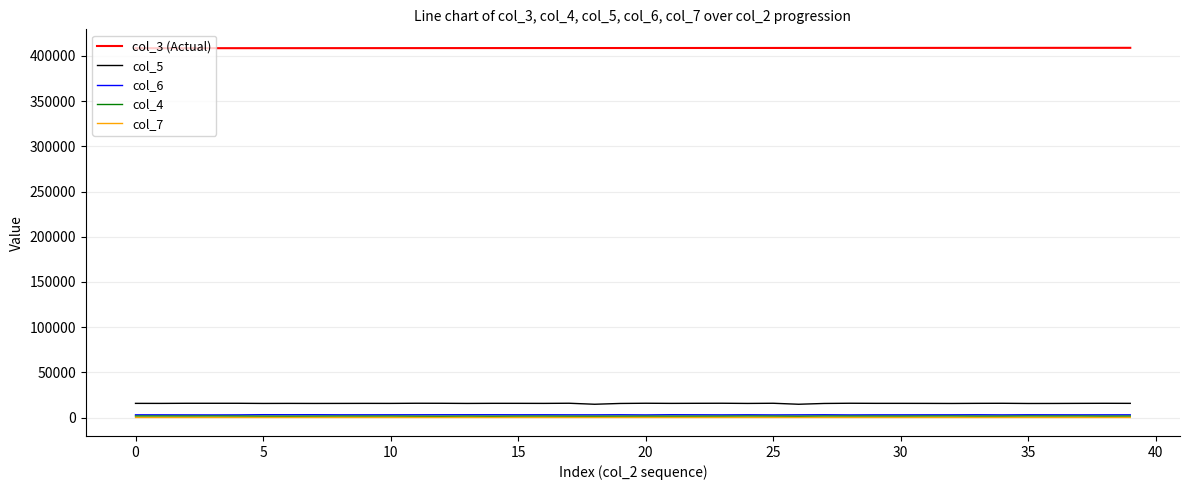

True or false: col_6 has more than 0 points higher than both neighbors.

True